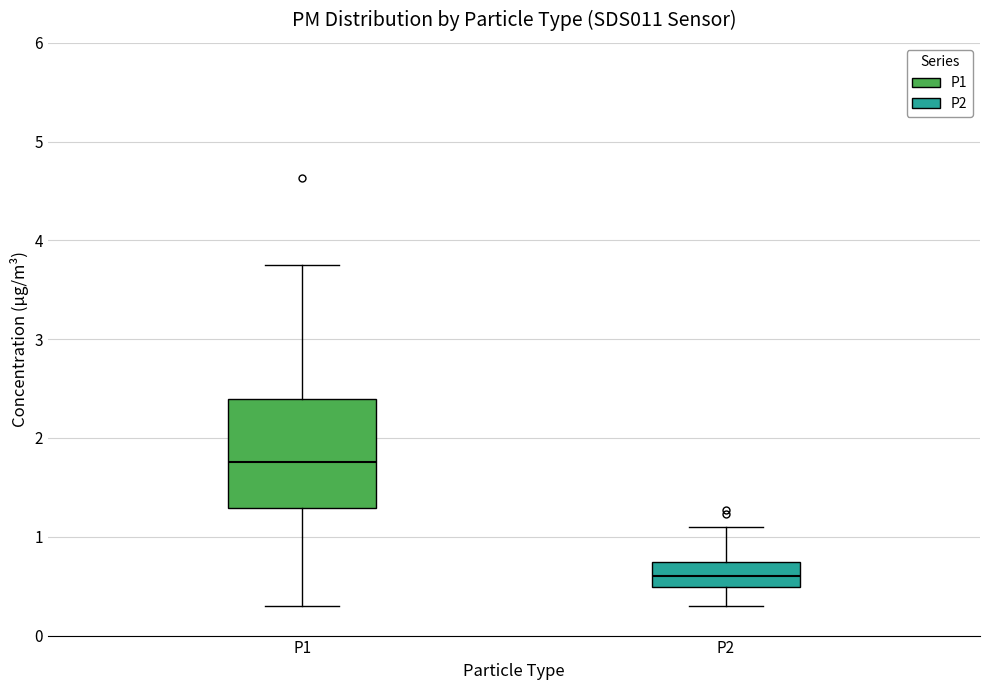

Where does the median line of the box for P1 sit on the y-axis? The values are not printed on the chart, so give them approximately, as read against the axis.

1.8